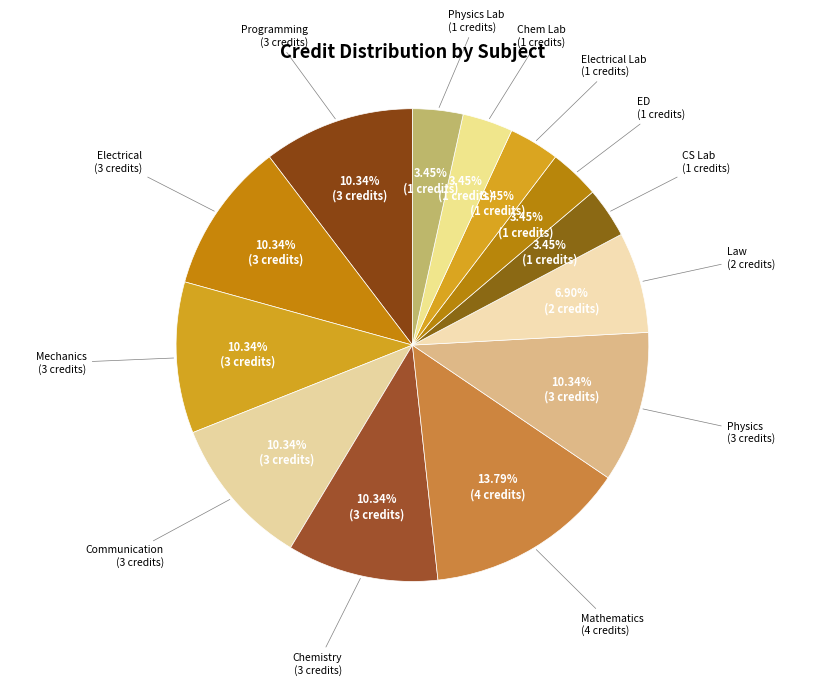

To the nearest percent, what is the average slice percentage?

8%